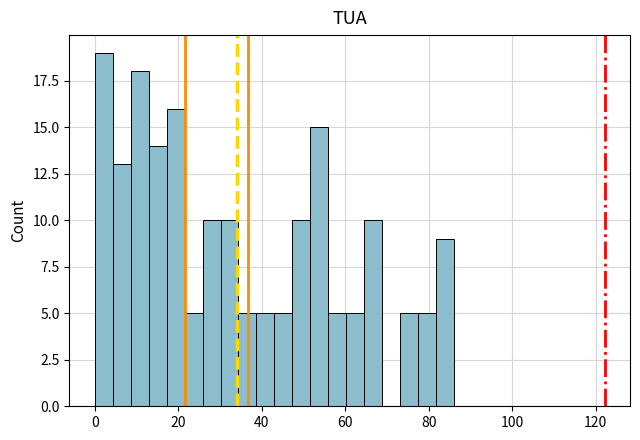

Read against the x-axis, roughly where is the centre of the tallest bar?

2